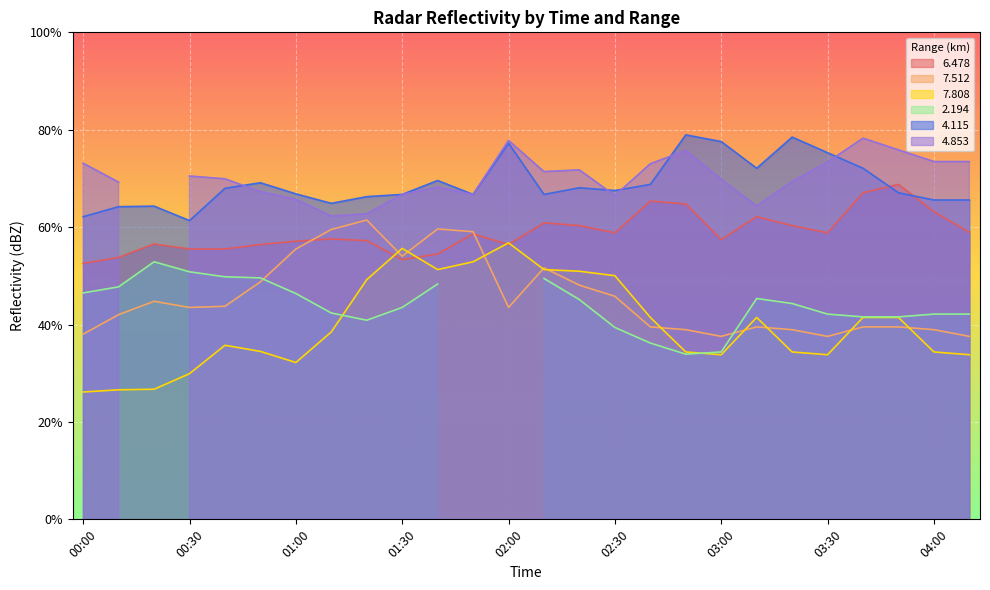

At how many categories does at least one series exceed 59?

26